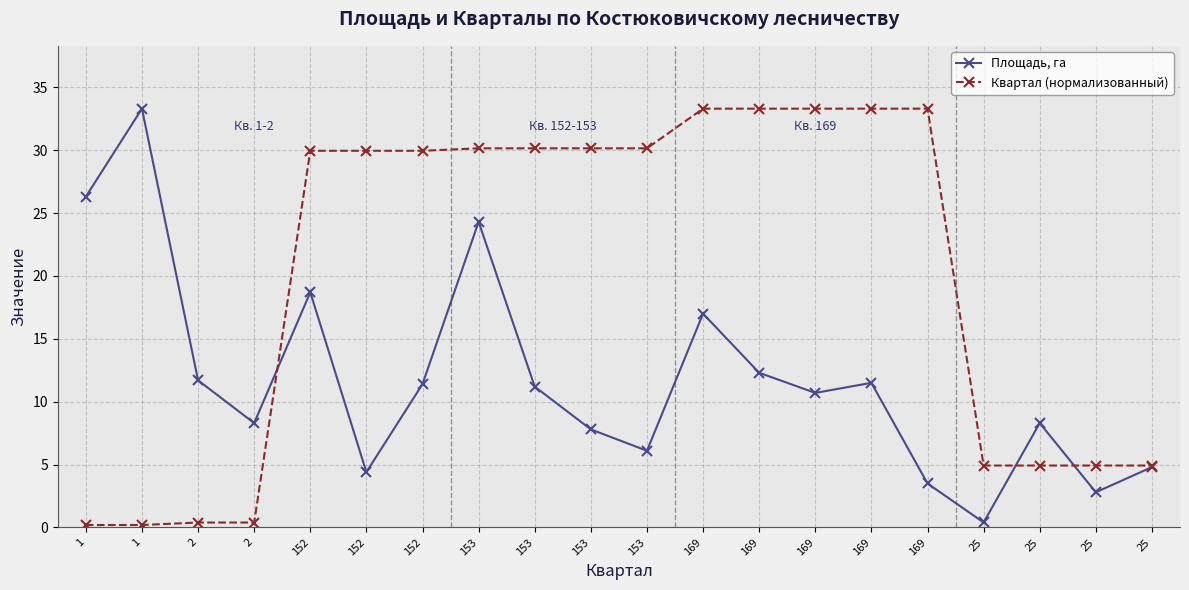

Is the value of Площадь, га at 1 greater than the value of Квартал (нормализованный) at 169?

No